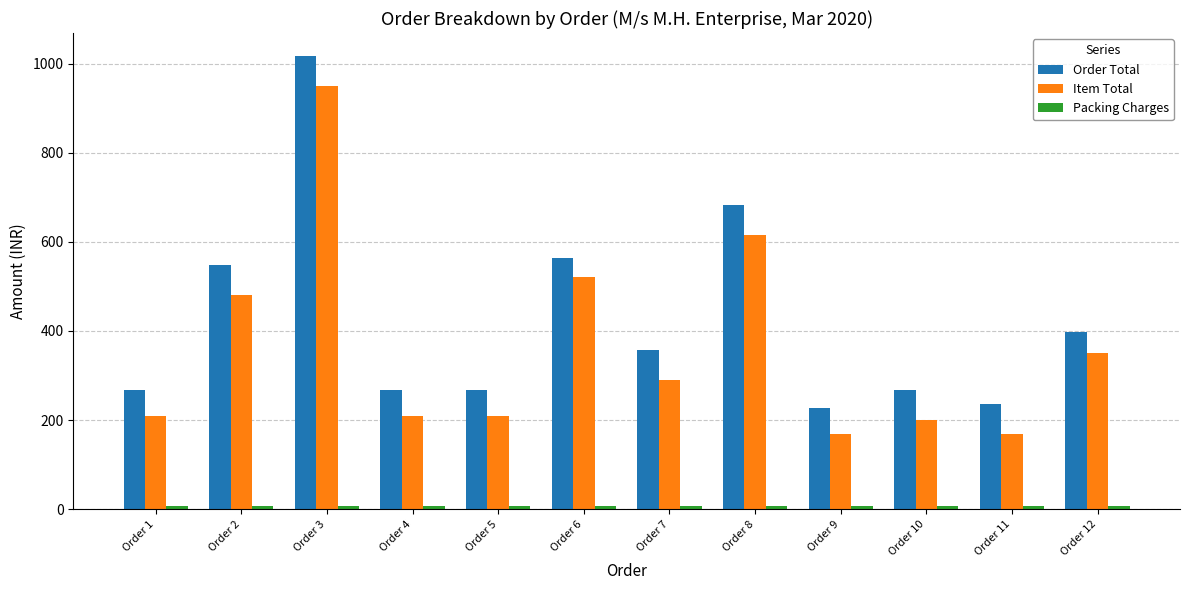

Between Order 1 and Order 8, which series saw the biggest shift?

Order Total